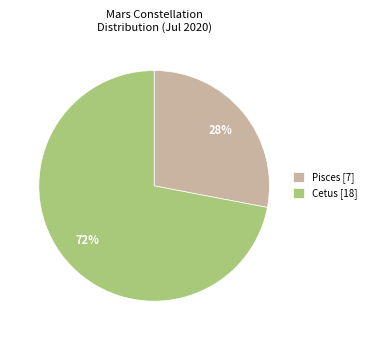

Which category has the smallest portion of the pie?

Pisces